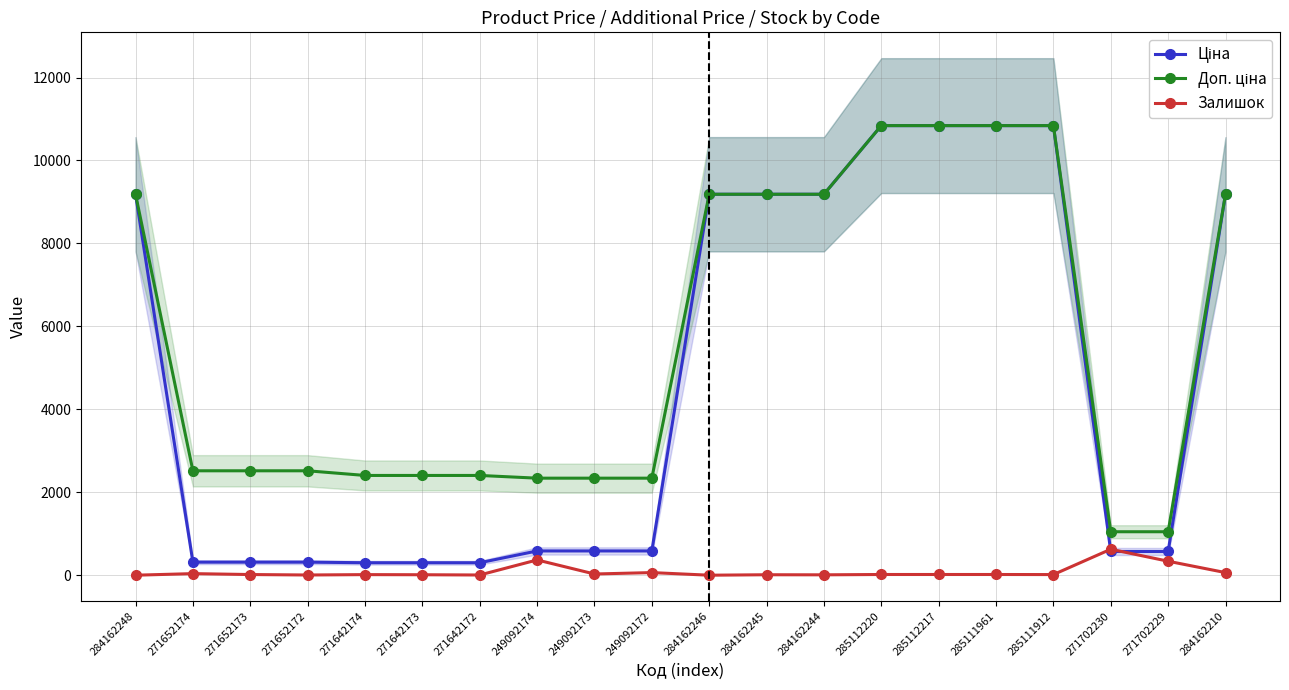

What is the label of the 9th point from the left?

249092173